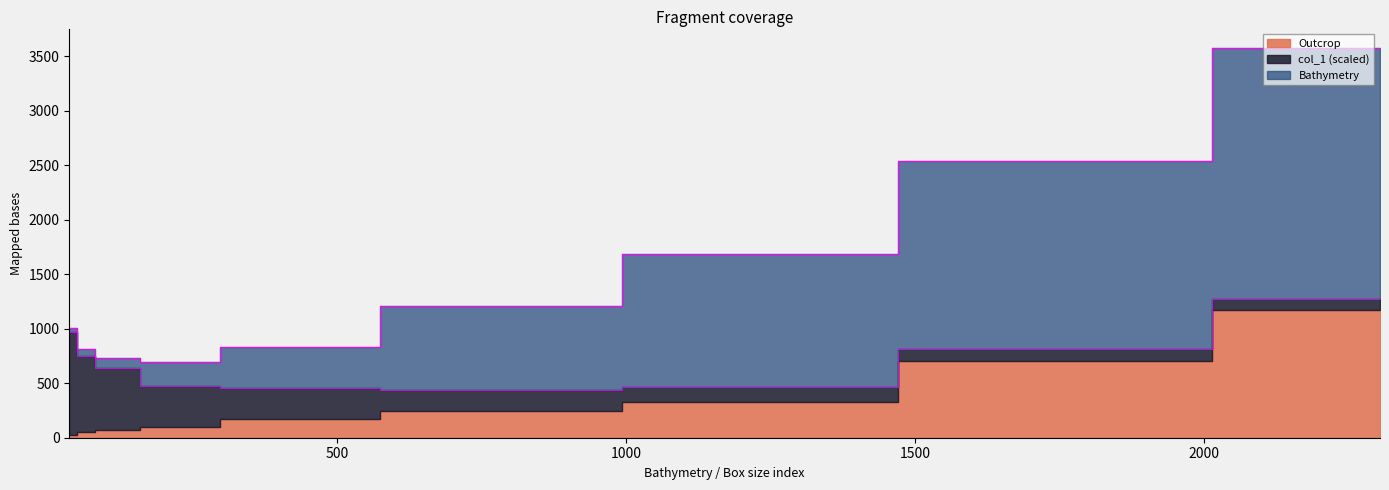

The value of Bathymetry at 1215 is 1215.0. True or false?

True